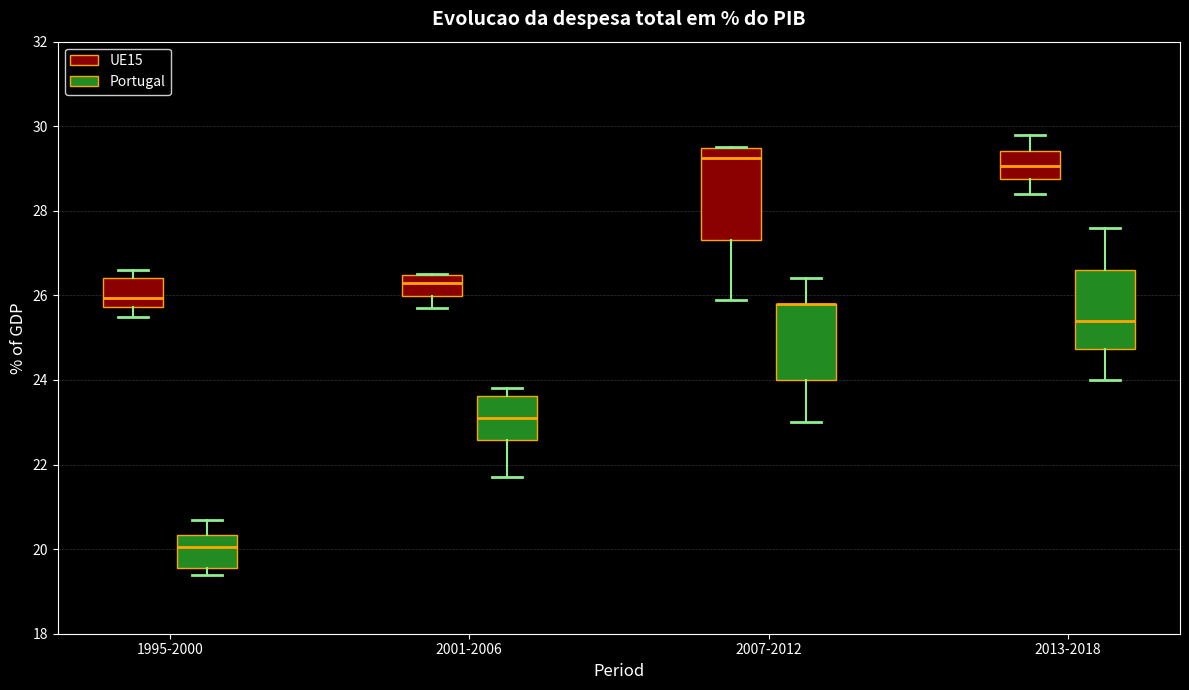

Comparing the boxes themselves (not the whiskers), which one is the tallest?

2007-2012 (UE15)